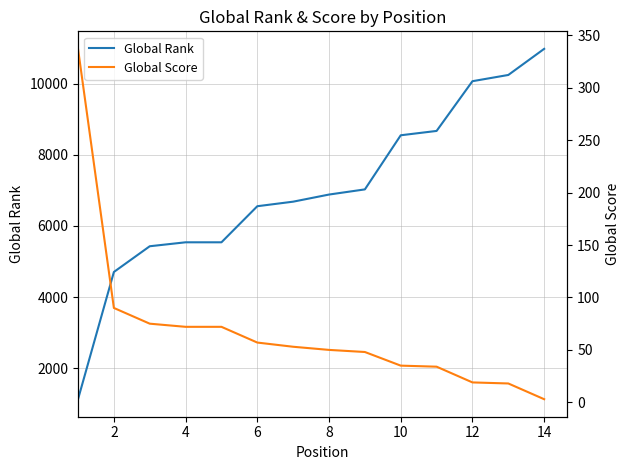

What is the minimum value shown in the chart?

3